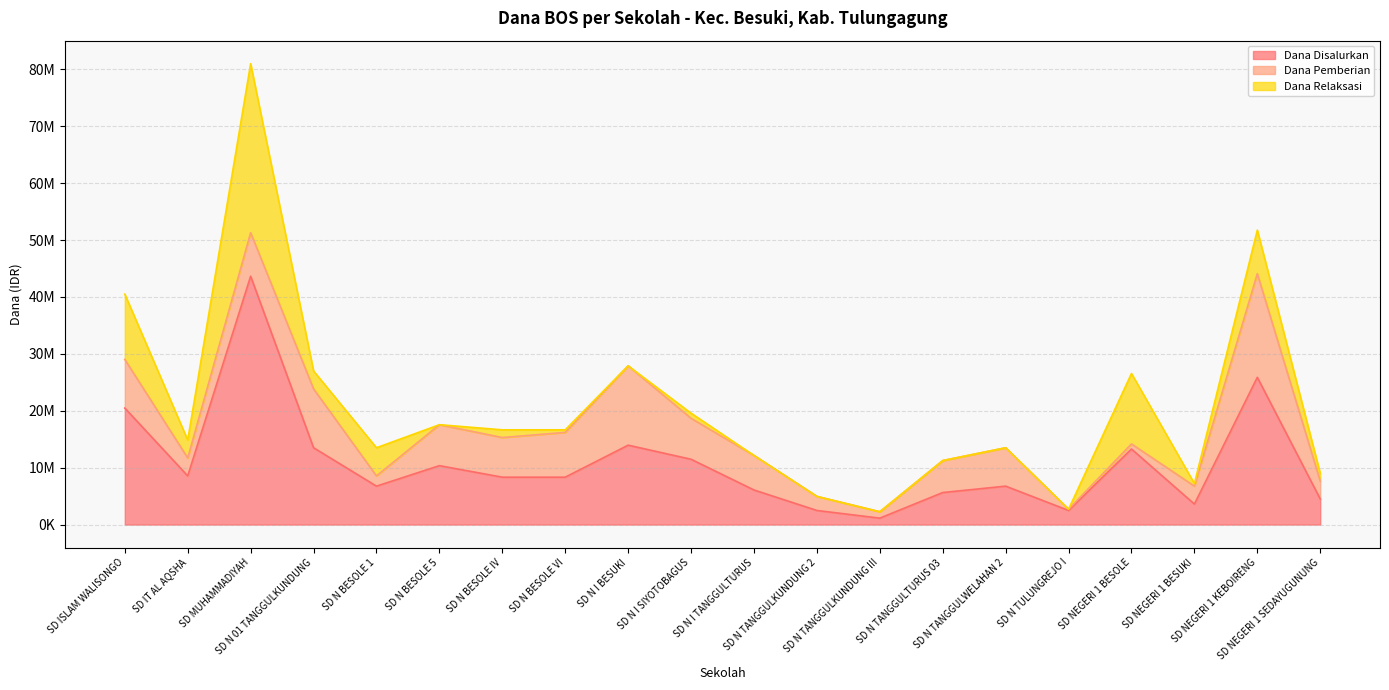

The Dana Disalurkan series shows 7041637 at SD NEGERI 1 BESOLE. True or false?

False